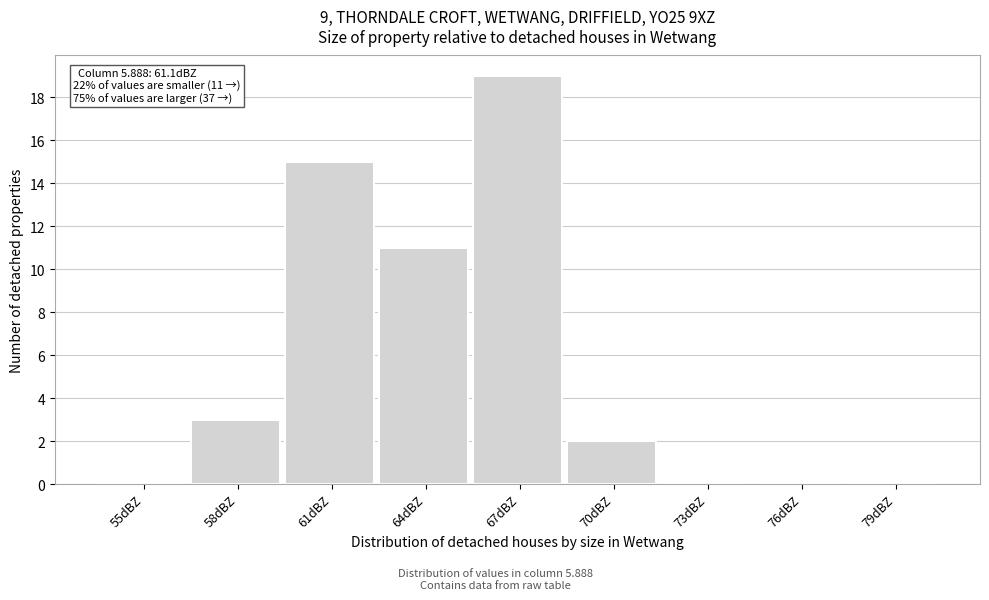

Reading right to left, transcribe all the data shown in this chart.

79dBZ=0	76dBZ=0	73dBZ=0	70dBZ=2	67dBZ=19	64dBZ=11	61dBZ=15	58dBZ=3	55dBZ=0